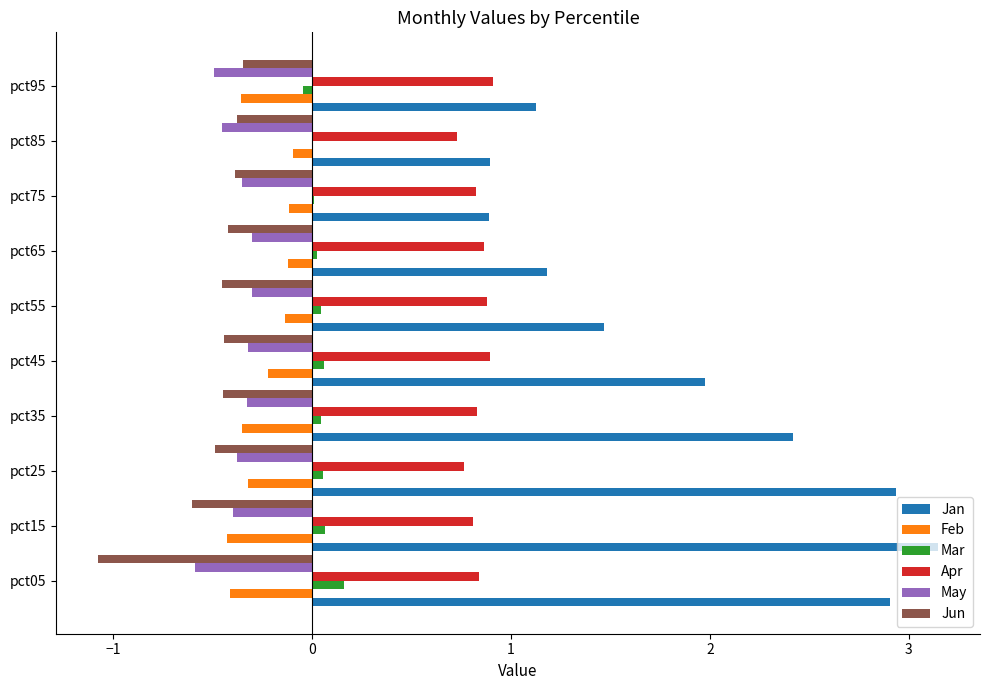

True or false: Jun has a value of -0.5 at pct55.

True